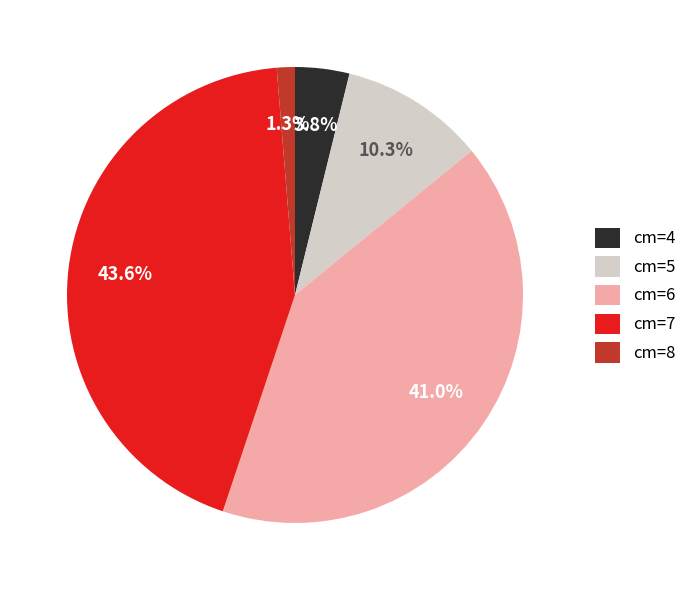

How much of the chart is everything except cm=8?

98.7%